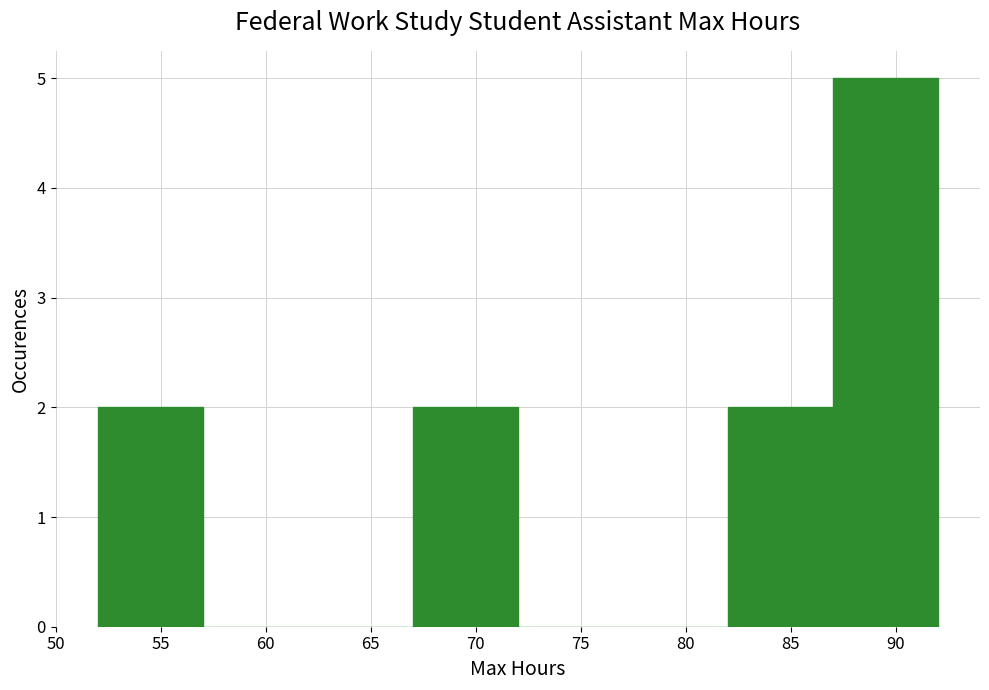

How tall is the bar that spans 67 to 72 on the x-axis? The values are not printed on the chart, so give them approximately, as read against the axis.

2